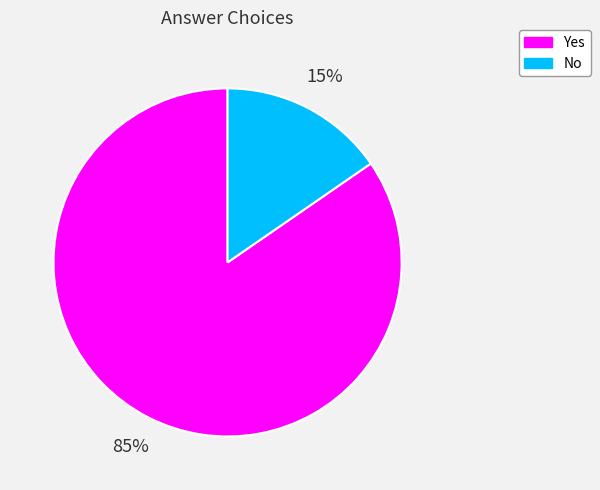

How many segments does this pie chart have?

2